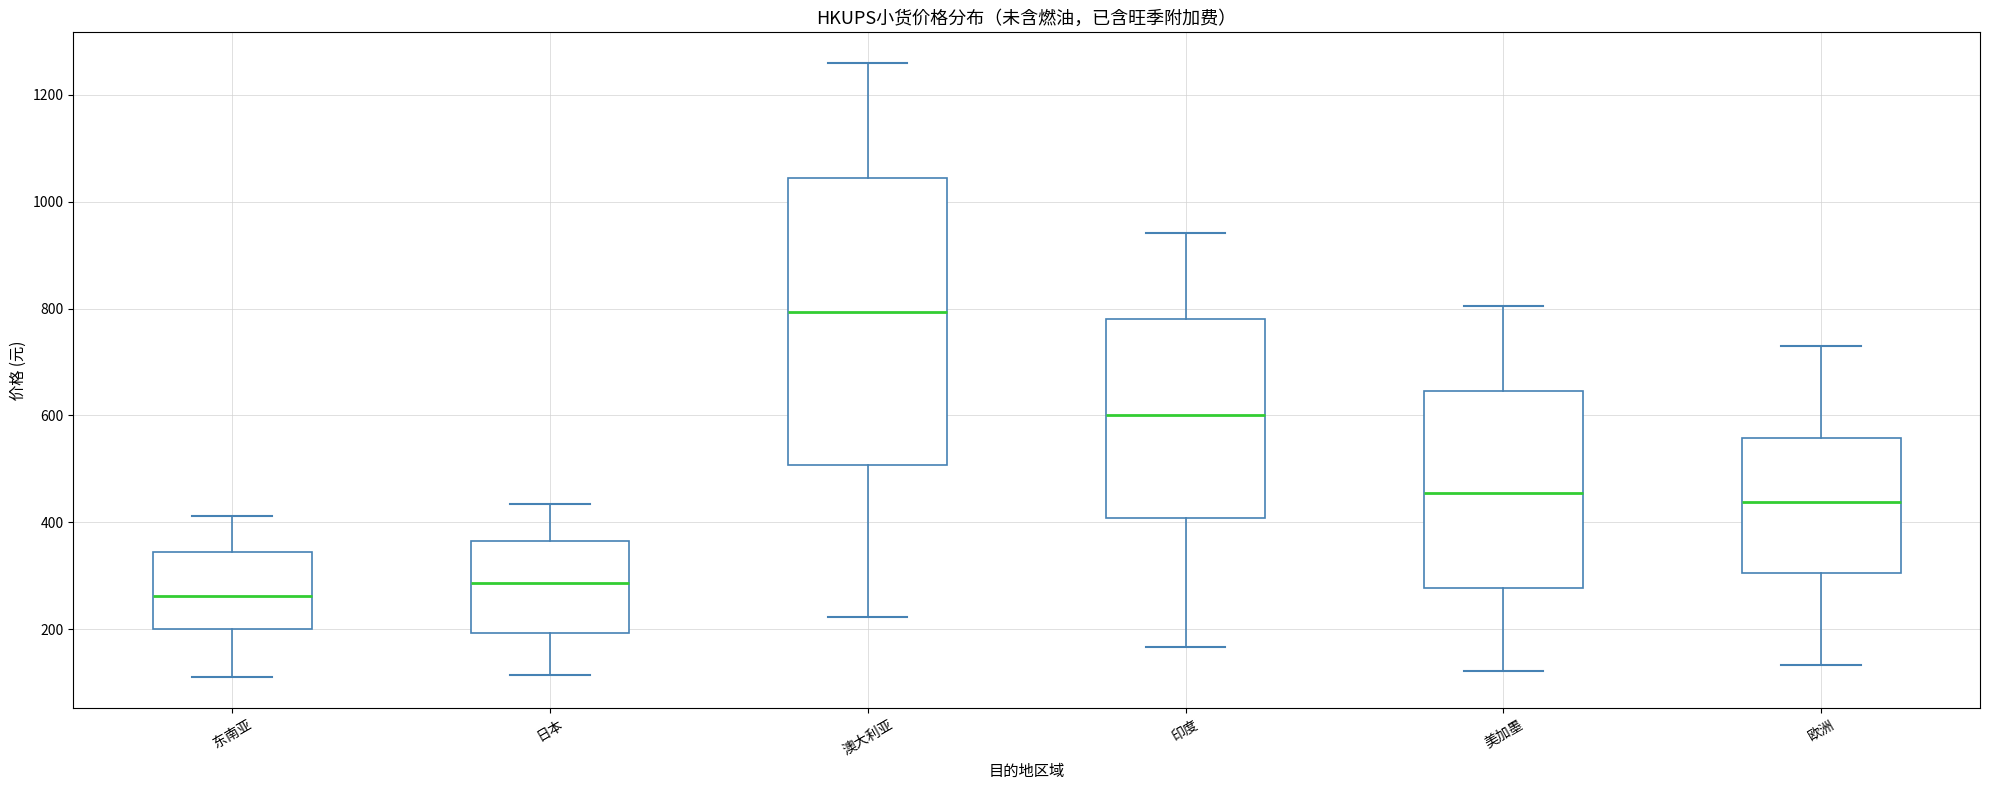

Reading left to right, read every box against the y-axis: the position of its median line, the range the box covers, and the ends of its whiskers. The values are not printed on the chart, so give them approximately, as read against the axis.

东南亚: median 260, box 200 to 340, whiskers 120 to 420
日本: median 280, box 200 to 360, whiskers 120 to 440
澳大利亚: median 800, box 500 to 1040, whiskers 220 to 1260
印度: median 600, box 400 to 780, whiskers 160 to 940
美加墨: median 460, box 280 to 640, whiskers 120 to 800
欧洲: median 440, box 300 to 560, whiskers 140 to 720